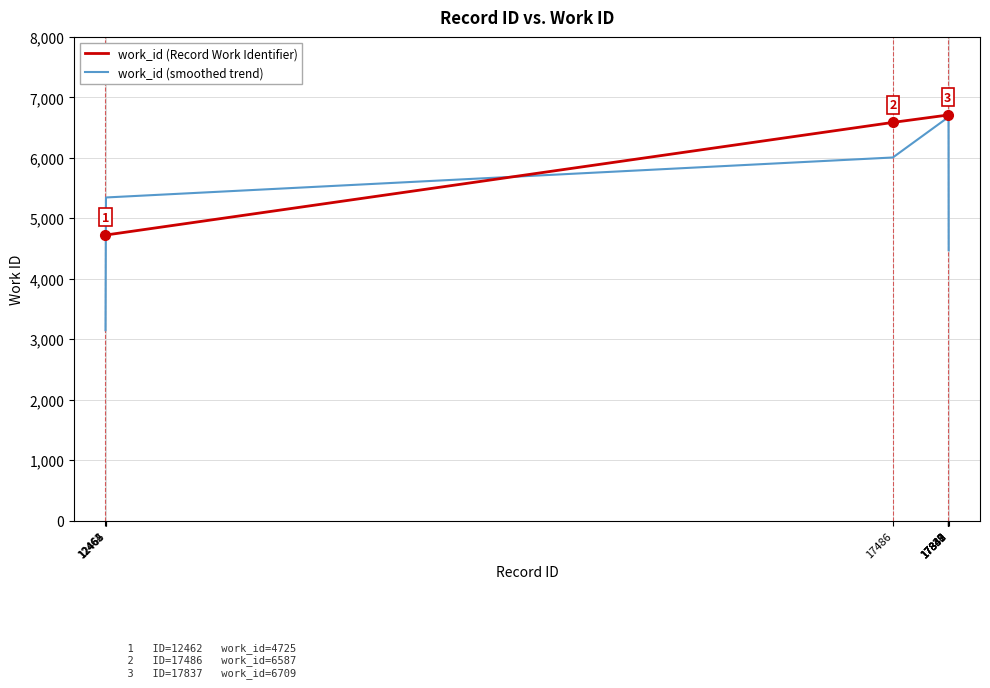

Is it true that work_id (smoothed trend) equals 2510.2 at 17838?

False